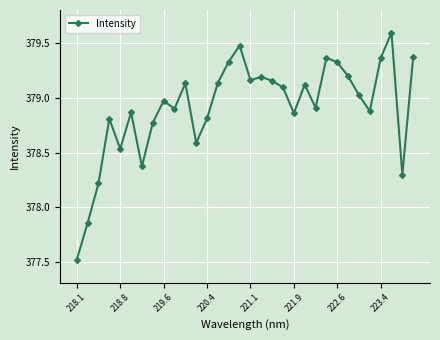

What is the minimum value shown in the chart?

377.5